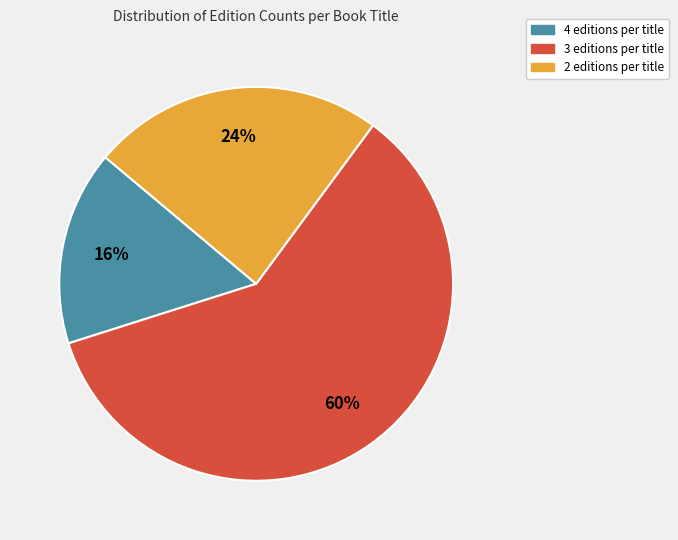

Is 3 editions per title the majority of the pie?

Yes